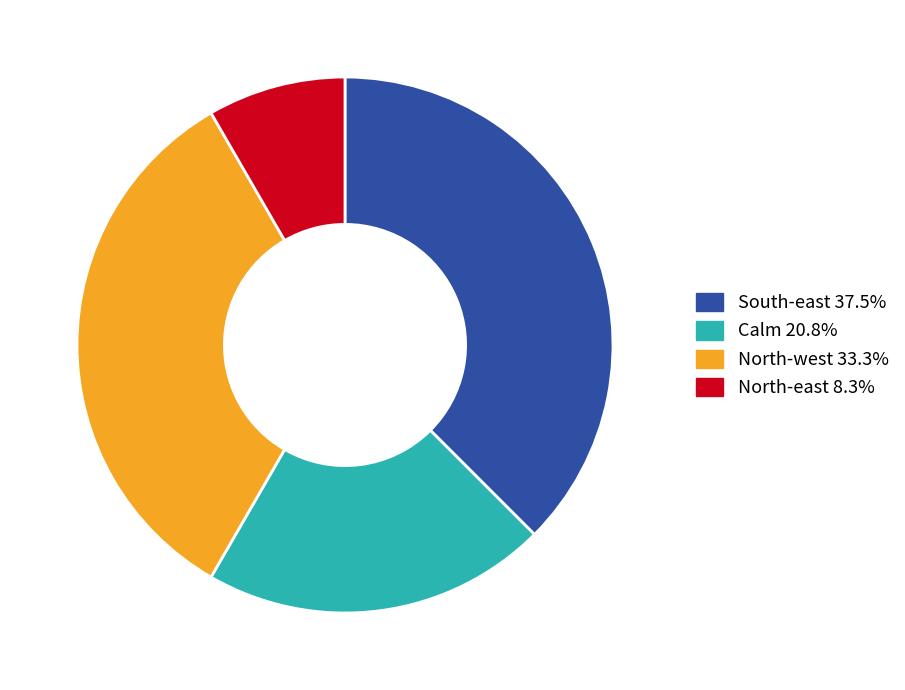

Do North-west and North-east together represent more than half of the pie?

No